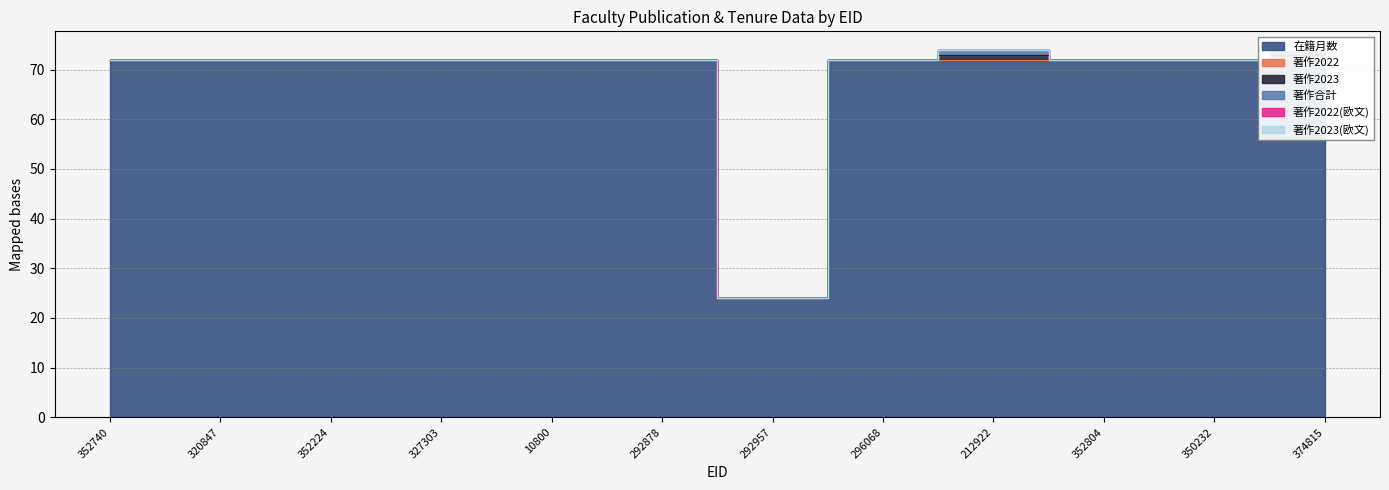

Is it true that 著作2023 equals 0 at 352804?

True